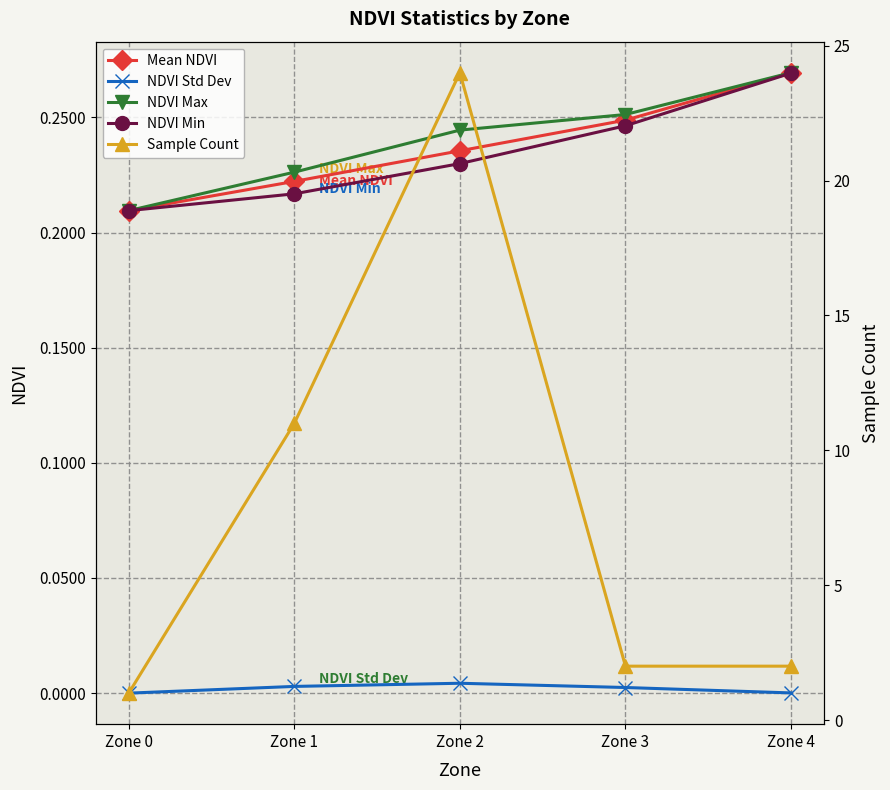

Rank the series by their maximum value, from lowest to highest.

NDVI Std Dev, NDVI Min, Mean NDVI, NDVI Max, Sample Count